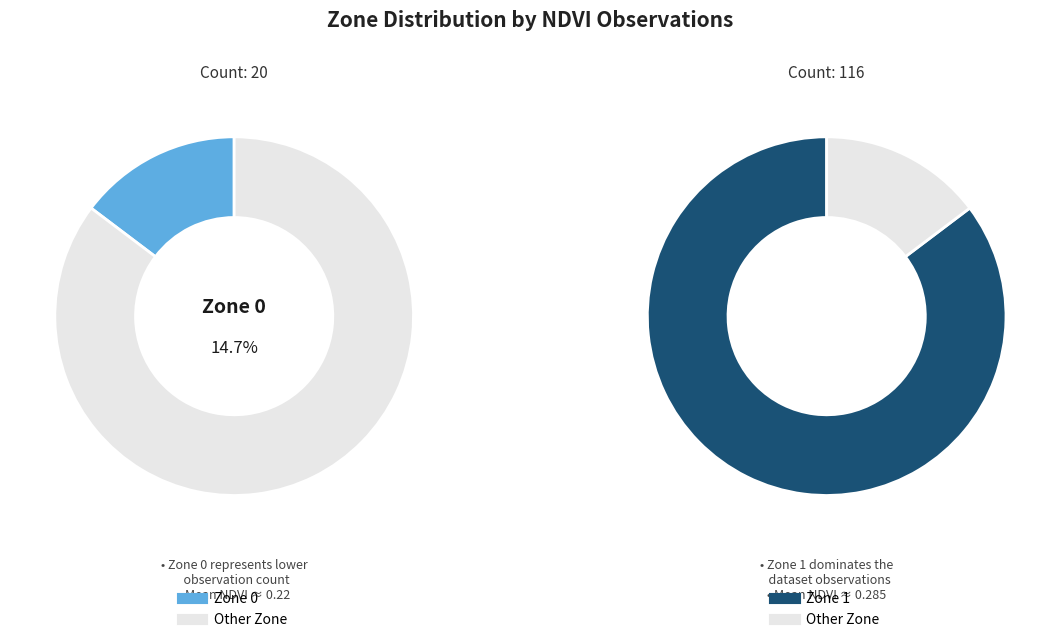

To the nearest percent, what is the difference between the largest and smallest slice percentages?

71%